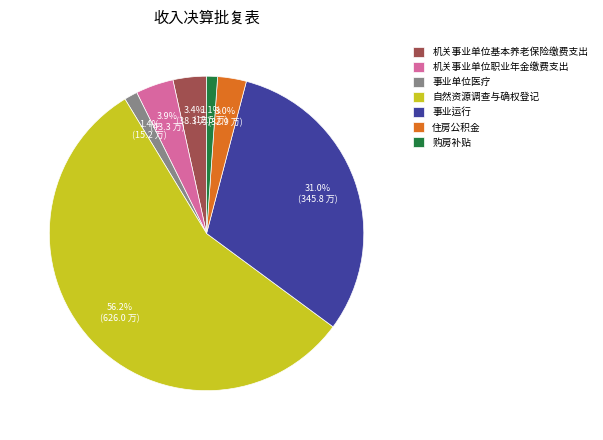

Count the number of slices in the pie.

7